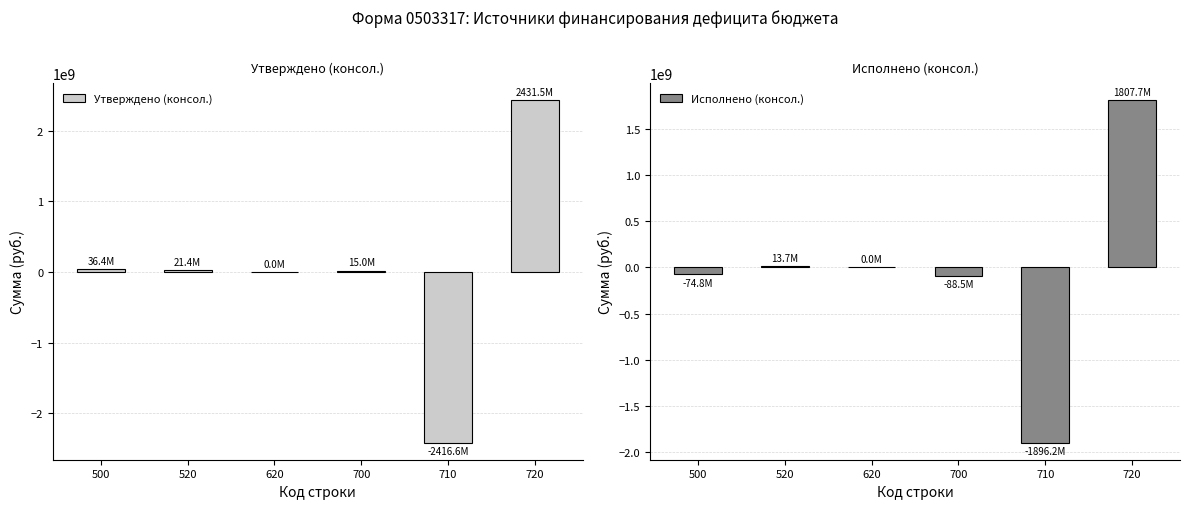

Which has a higher value, 700 or 520?

520